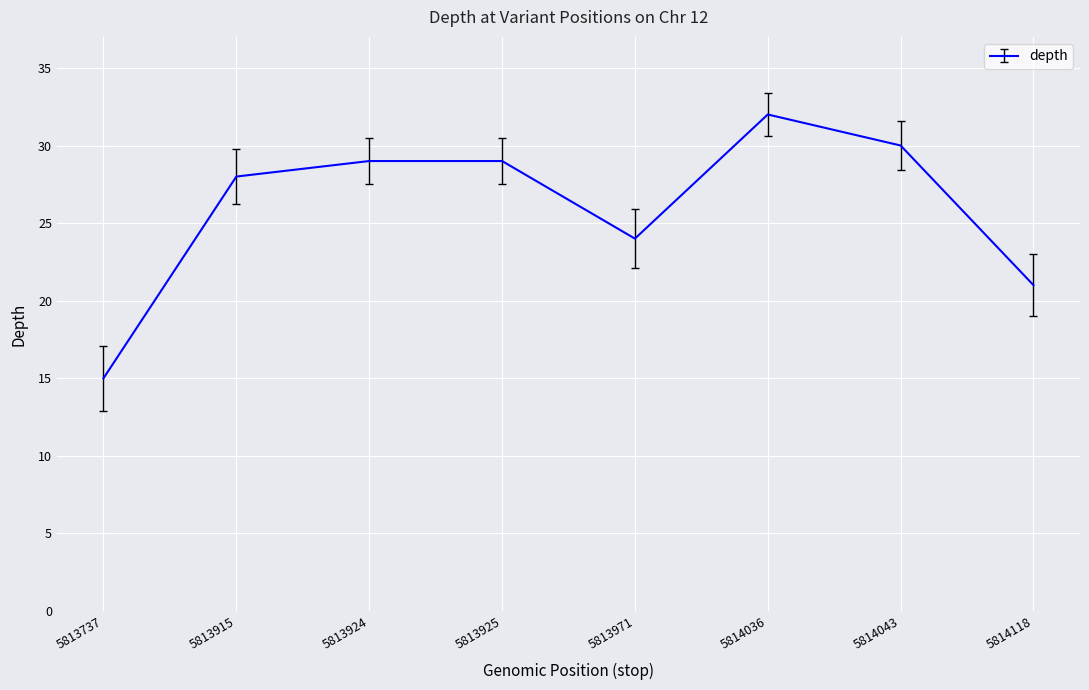

Reading left to right, extract all data points from this chart.

5813737=15	5813915=28	5813924=29	5813925=29	5813971=24	5814036=32	5814043=30	5814118=21